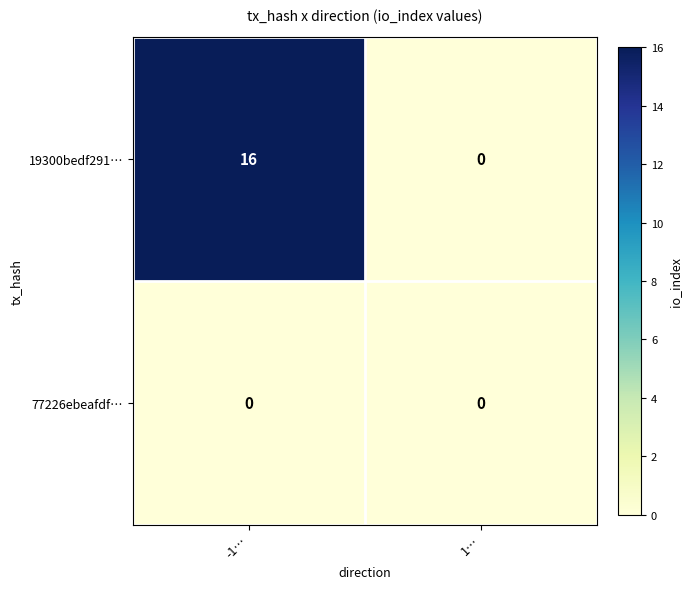

Which category has the lowest value in the 19300bedf291… series?

1…